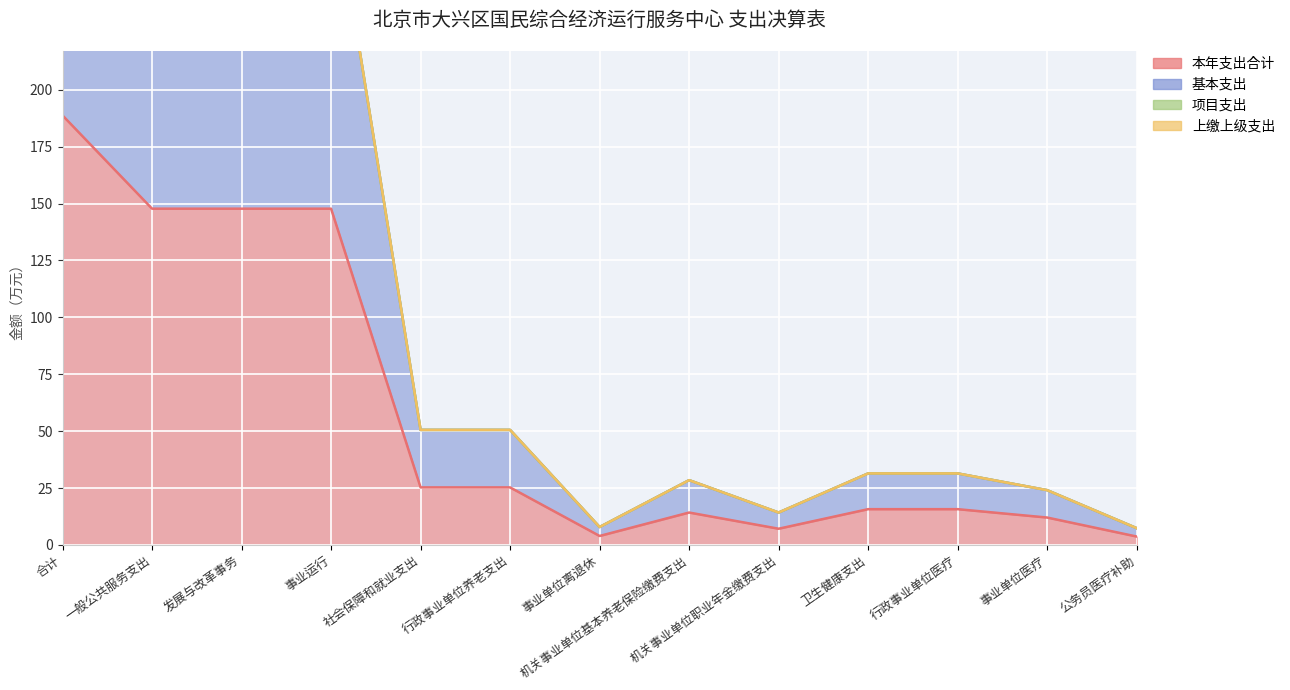

True or false: 基本支出 has more than 1 points higher than both neighbors.

False